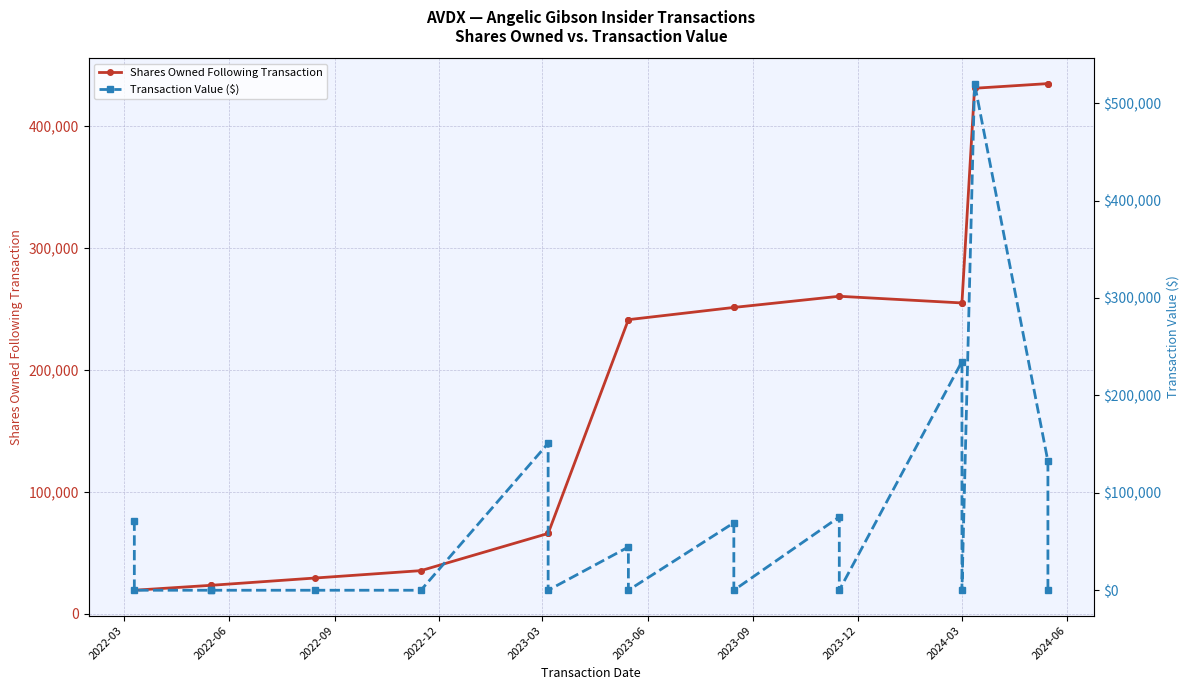

Is this an area chart (filled region under the line)?

No